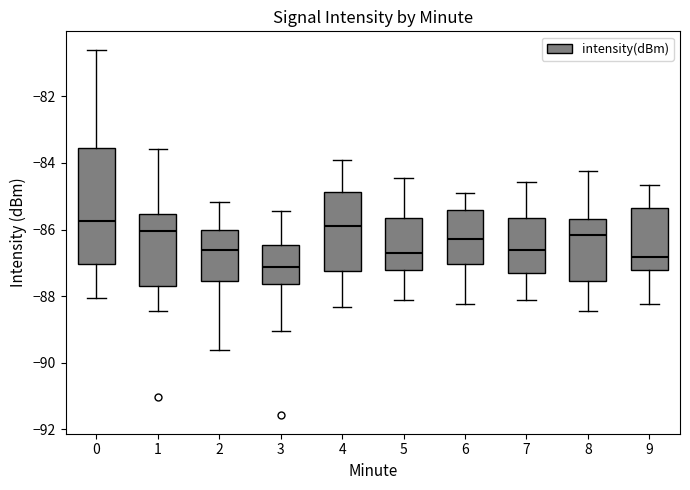

Reading left to right, transcribe this box plot: for each box, give where its median line is, the range the box spans, and where its two whiskers end, as read against the y-axis. The values are not printed on the chart, so give them approximately, as read against the axis.

0: median -85.8, box -87.0 to -83.6, whiskers -88.0 to -80.6
1: median -86.0, box -87.8 to -85.6, whiskers -88.4 to -83.6
2: median -86.6, box -87.6 to -86.0, whiskers -89.6 to -85.2
3: median -87.2, box -87.6 to -86.4, whiskers -89.0 to -85.4
4: median -85.8, box -87.2 to -84.8, whiskers -88.4 to -84.0
5: median -86.8, box -87.2 to -85.6, whiskers -88.2 to -84.4
6: median -86.2, box -87.0 to -85.4, whiskers -88.2 to -84.8
7: median -86.6, box -87.4 to -85.6, whiskers -88.2 to -84.6
8: median -86.2, box -87.6 to -85.6, whiskers -88.4 to -84.2
9: median -86.8, box -87.2 to -85.4, whiskers -88.2 to -84.6